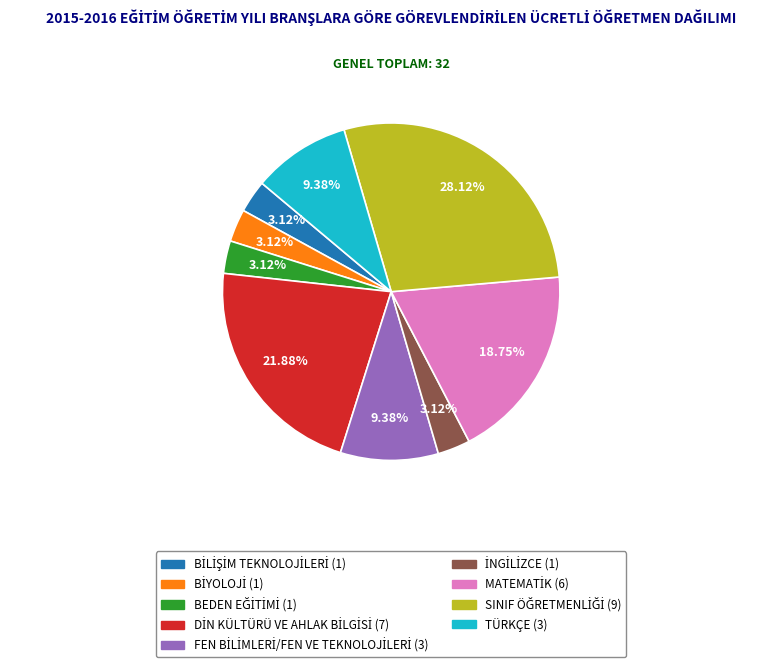

Is there a majority slice in this chart?

No